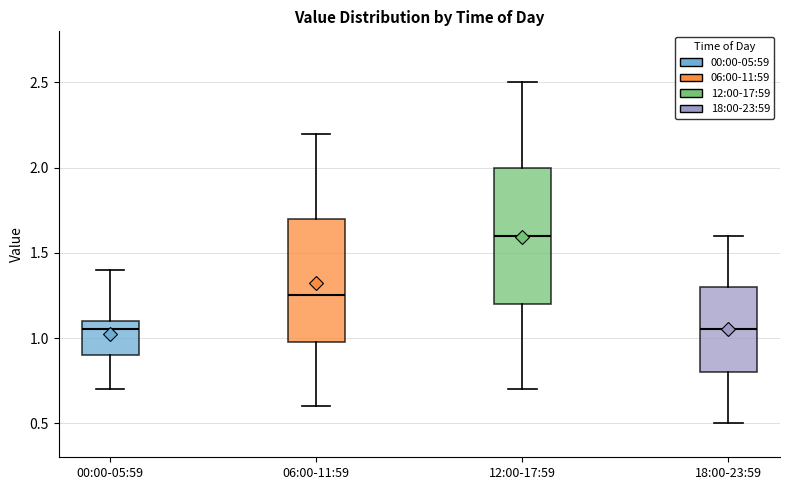

Reading left to right, transcribe this box plot: for each box, give where its median line is, the range the box spans, and where its two whiskers end, as read against the y-axis. The values are not printed on the chart, so give them approximately, as read against the axis.

00:00-05:59: median 1.05, box 0.90 to 1.10, whiskers 0.70 to 1.40
06:00-11:59: median 1.25, box 1.00 to 1.70, whiskers 0.60 to 2.20
12:00-17:59: median 1.60, box 1.20 to 2.00, whiskers 0.70 to 2.50
18:00-23:59: median 1.05, box 0.80 to 1.30, whiskers 0.50 to 1.60